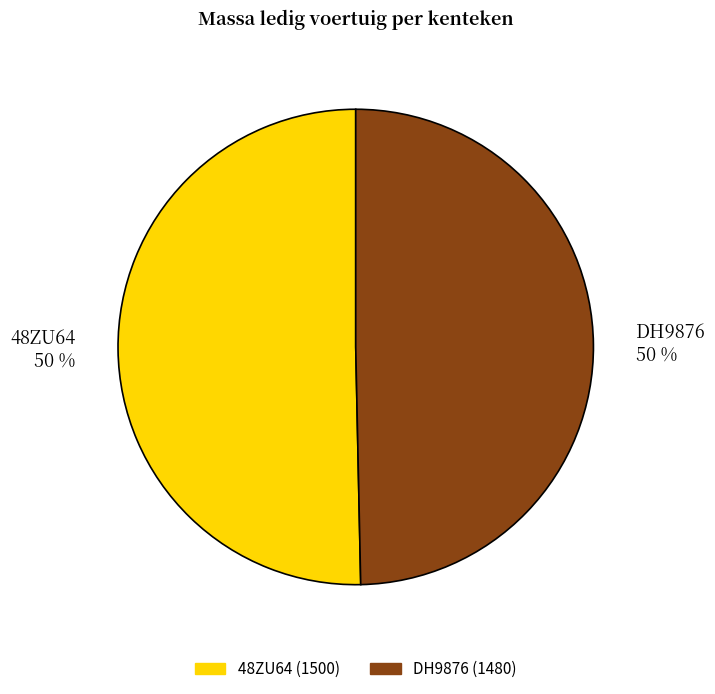

Approximately how many times larger is the value at 48ZU64 compared to DH9876?

1.0